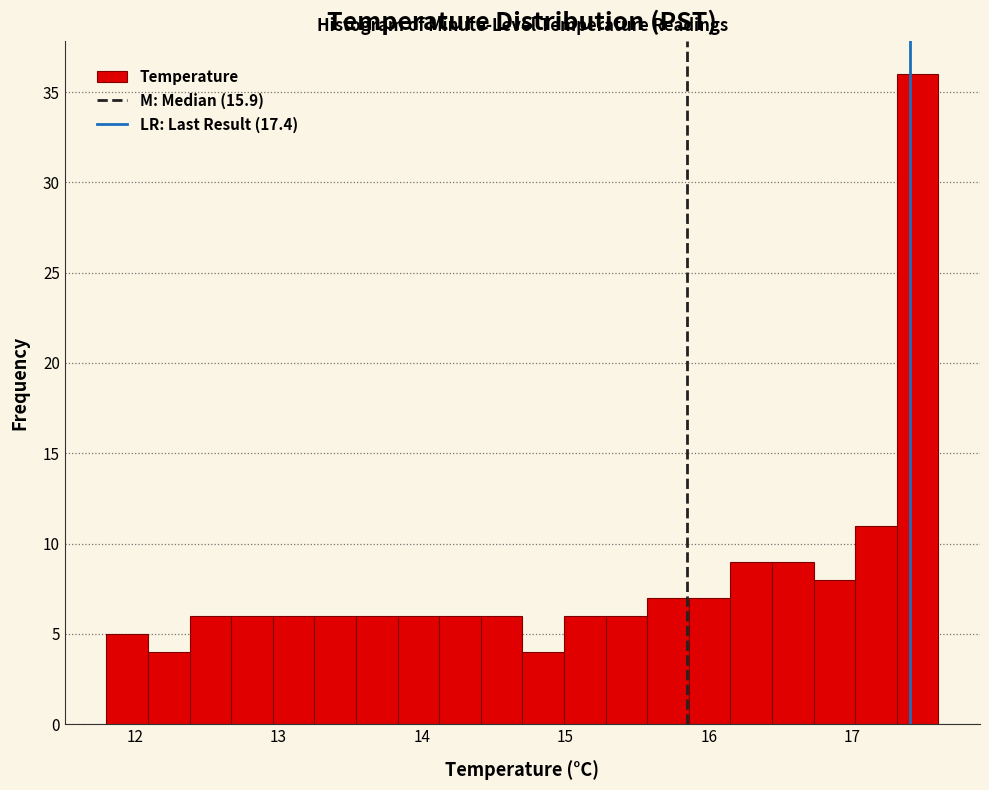

Around what value on the x-axis is the tallest bar? Give the approximate position of its centre, as read against the axis.

17.5